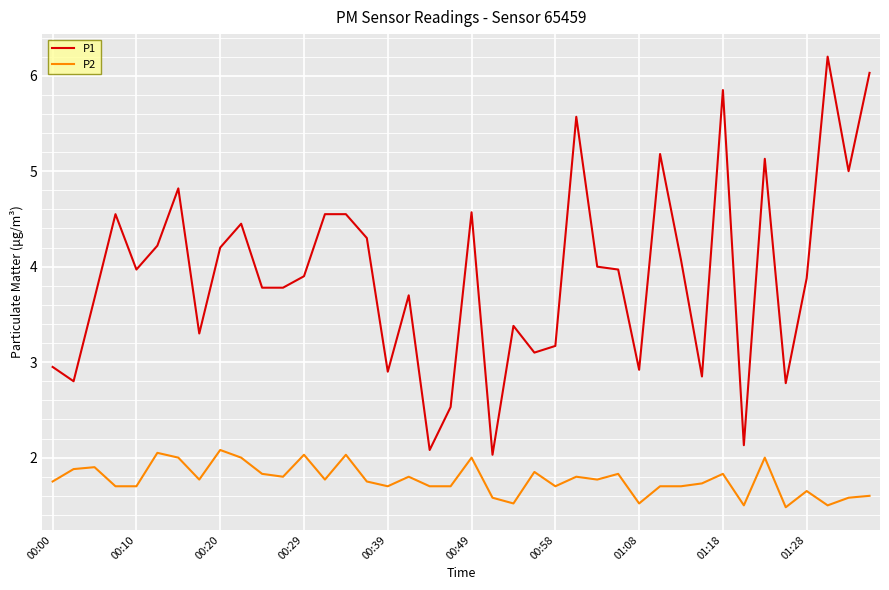

What is the difference between the maximum and minimum values in the P1 series?

4.2